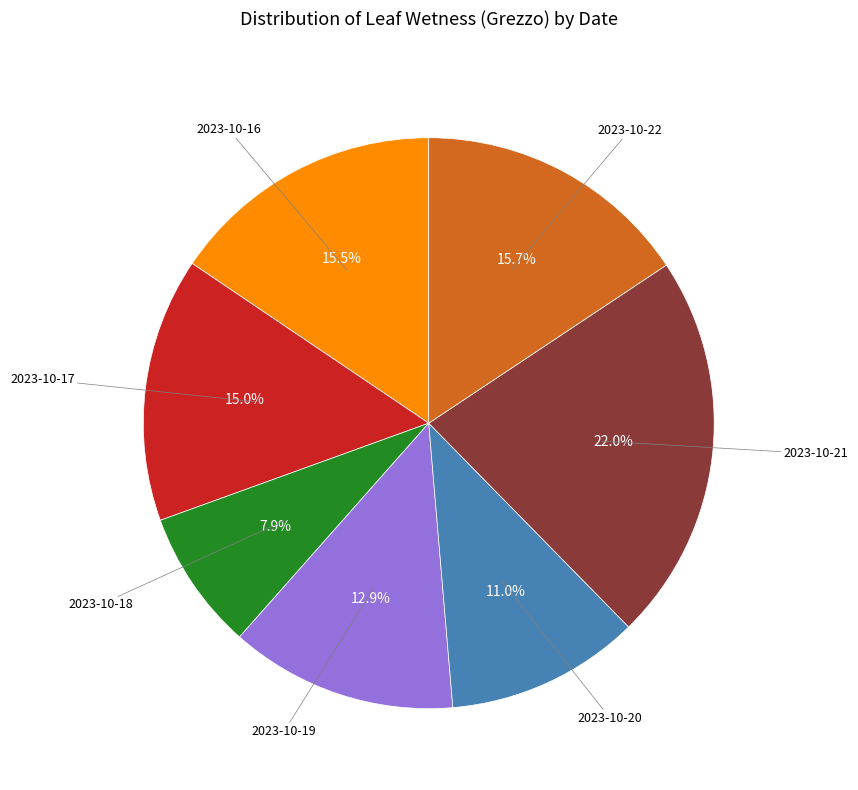

Does any single category account for the majority?

No